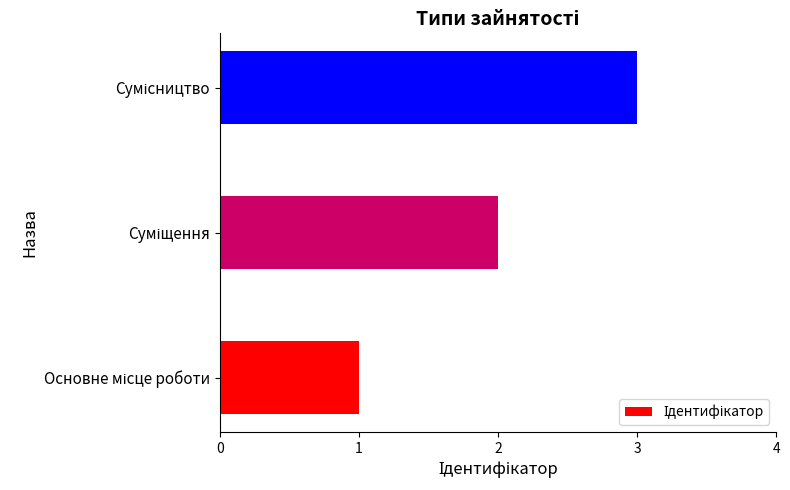

What is the maximum value shown in the chart?

3